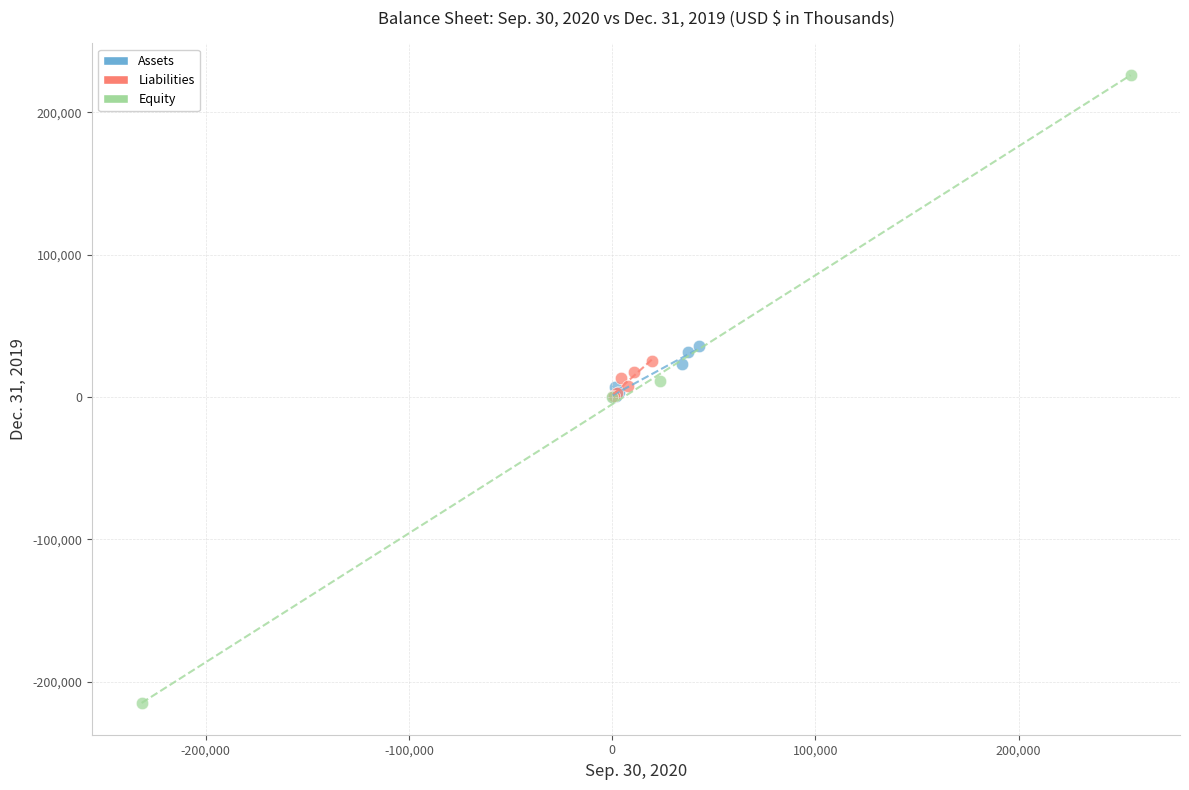

Which series contains the highest Y value?

Equity